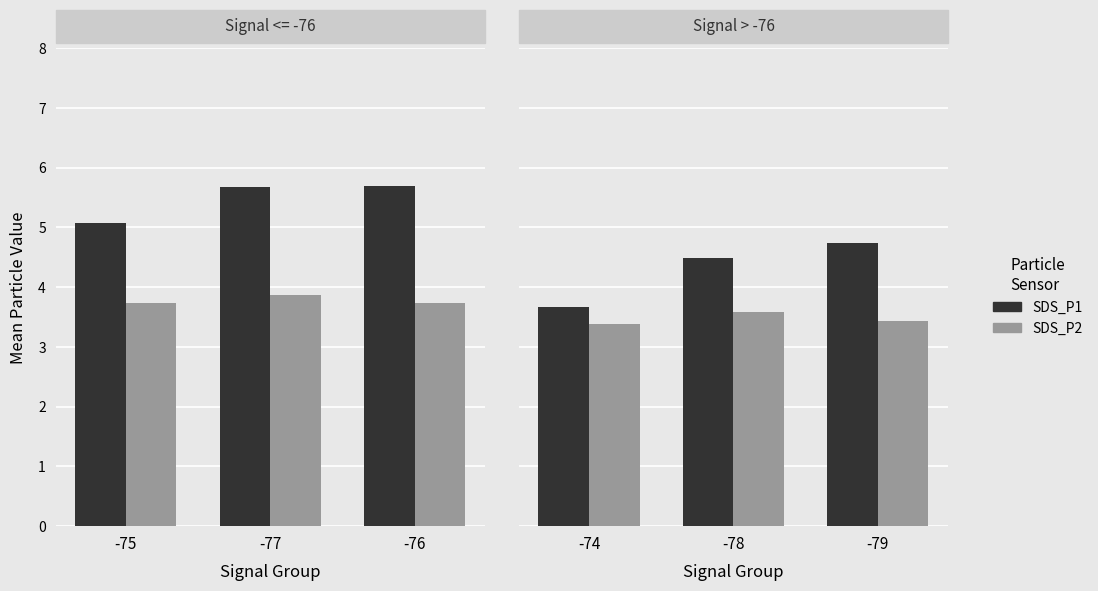

Count the number of categories in the chart.

3